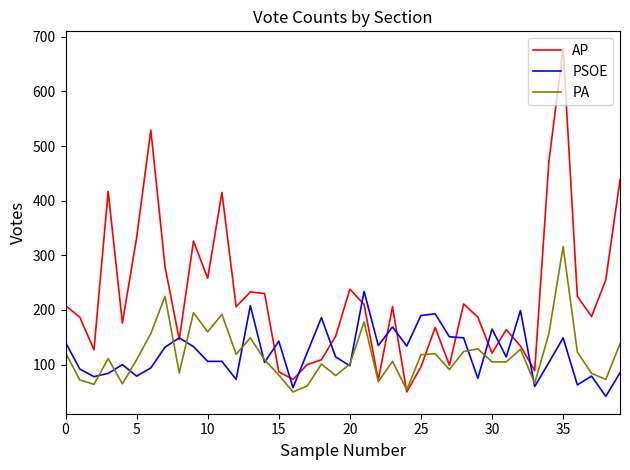

Count the number of data series in this chart.

3